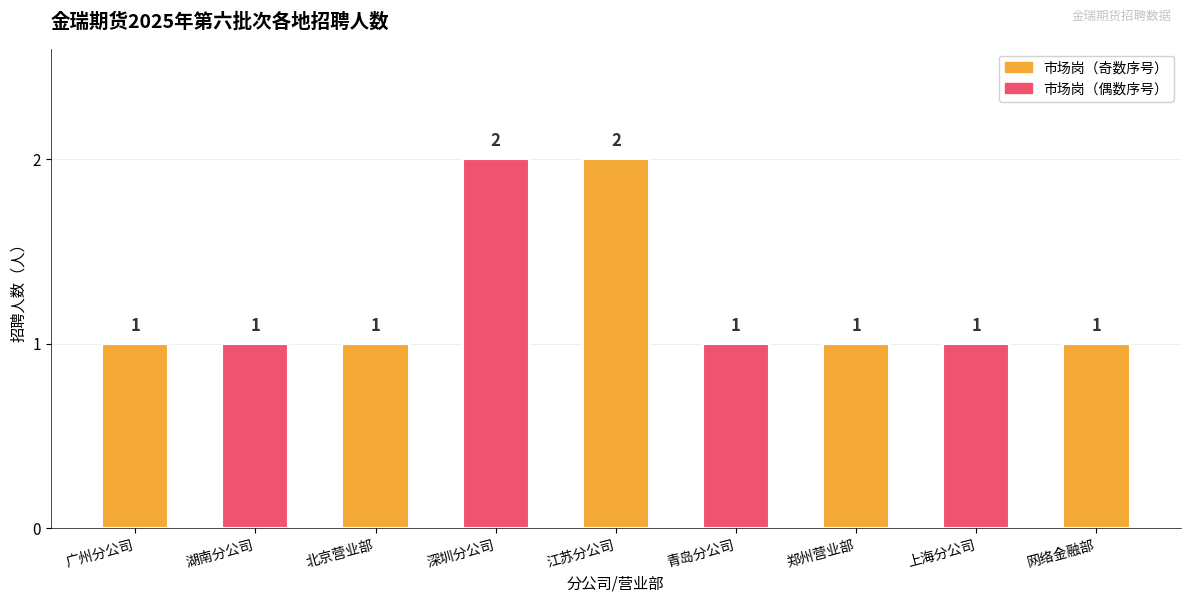

Count the values in the range 1 to 2.

9